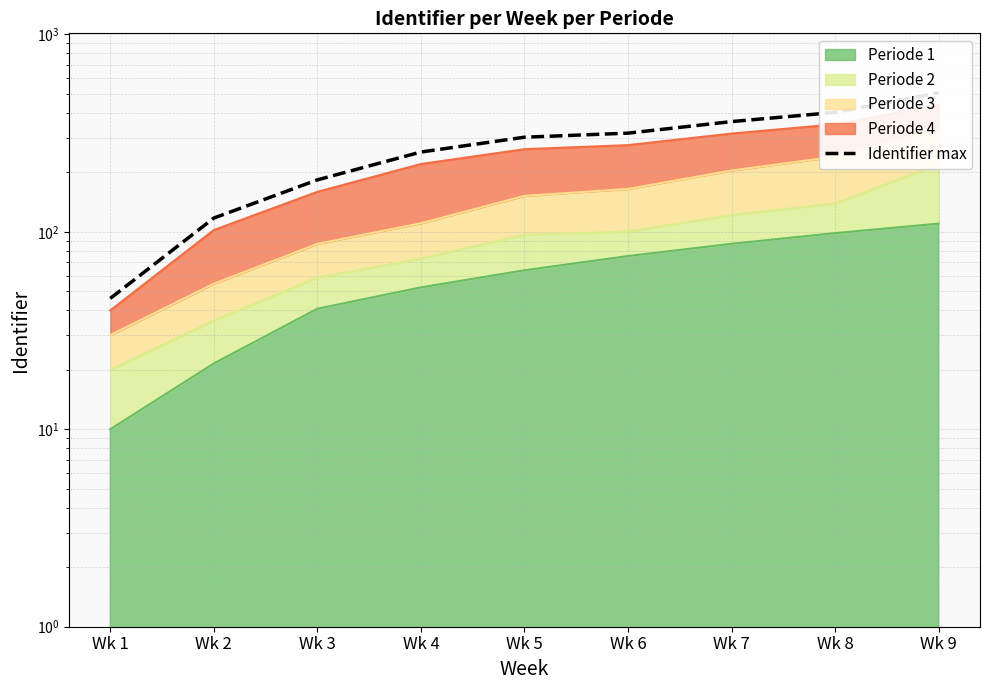

Count the number of categories in the chart.

9